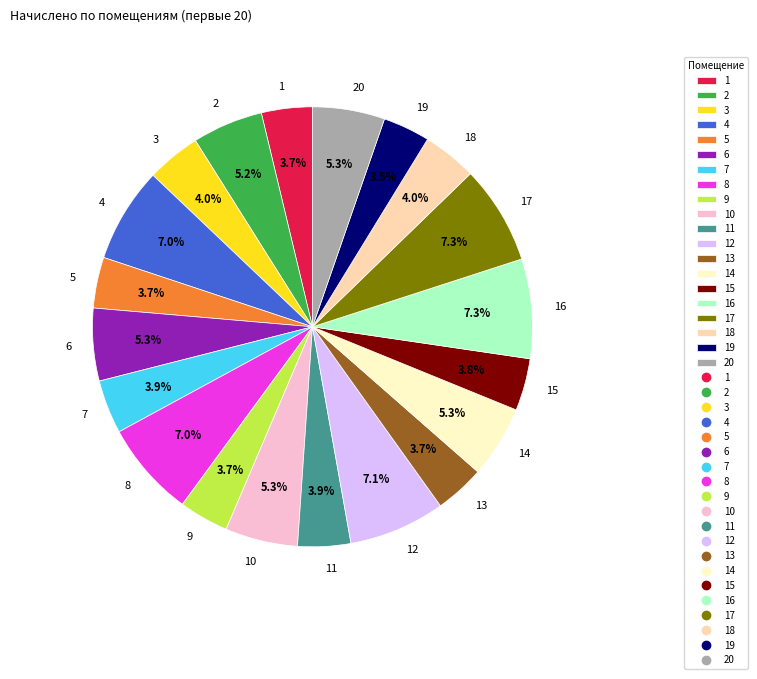

What percentage is the 4 slice, to the nearest percent?

7%